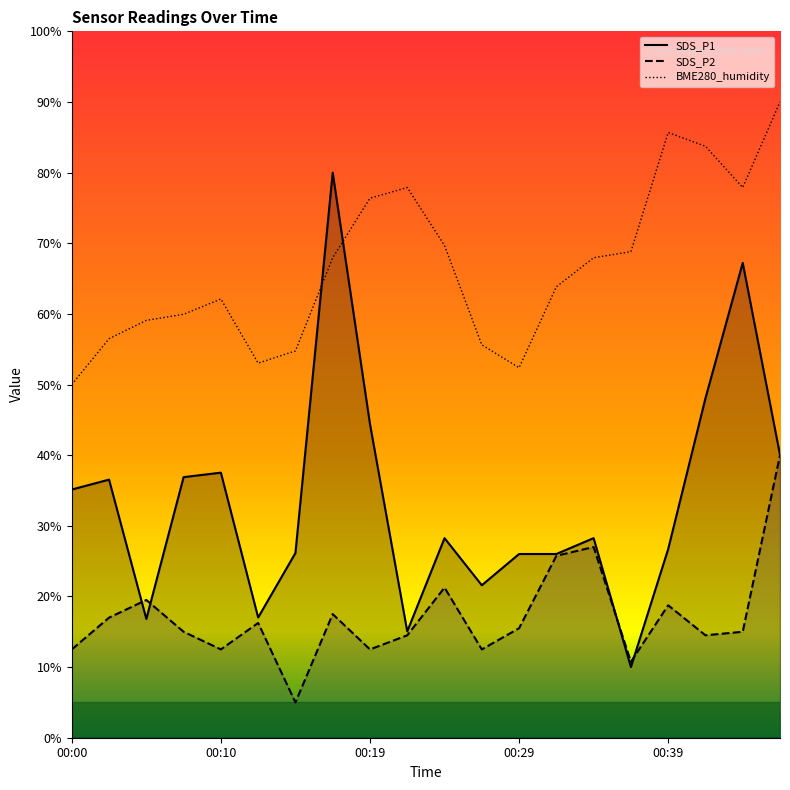

At which category is the sum across all series the highest?

00:47